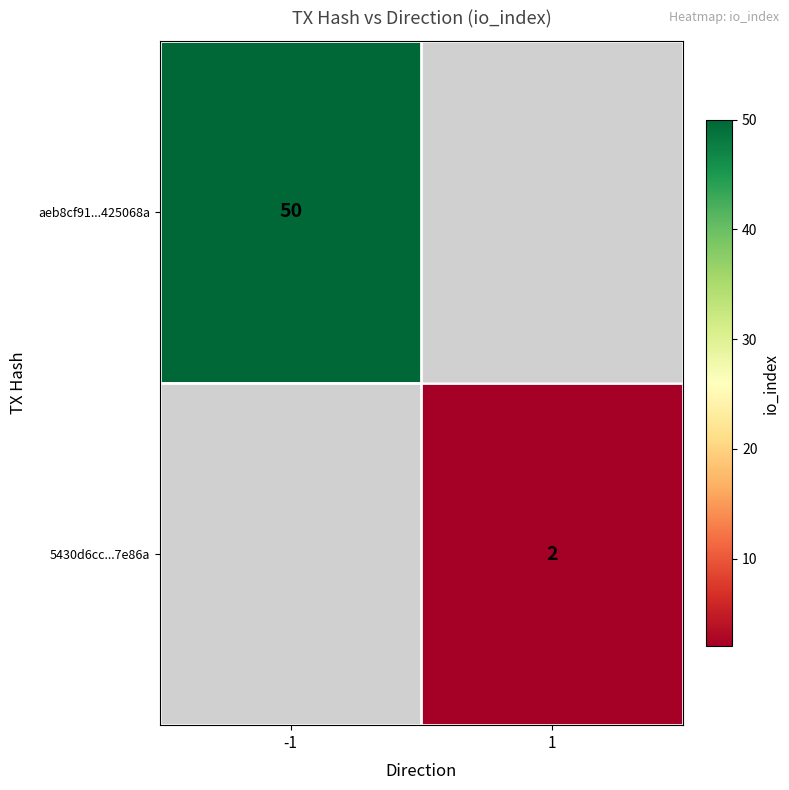

Is the value of 5430d6cc...7e86a at 1 greater than the value of aeb8cf91...425068a at -1?

No